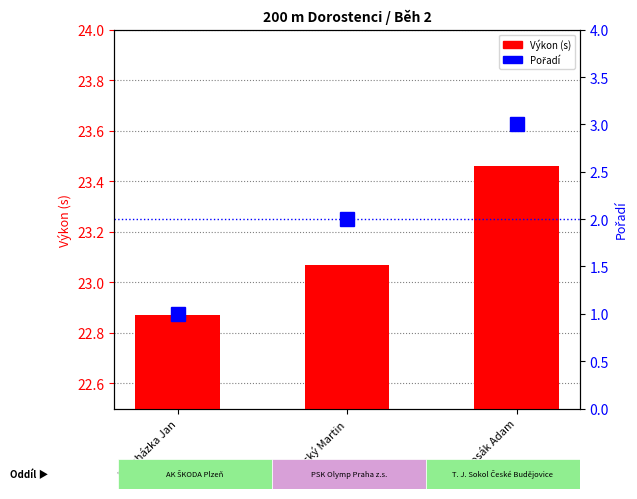

Which series has the largest total across all categories?

Výkon (s)